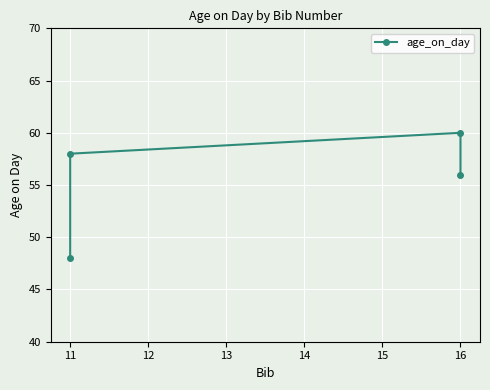

Which has a higher value, 16 or 11?

16